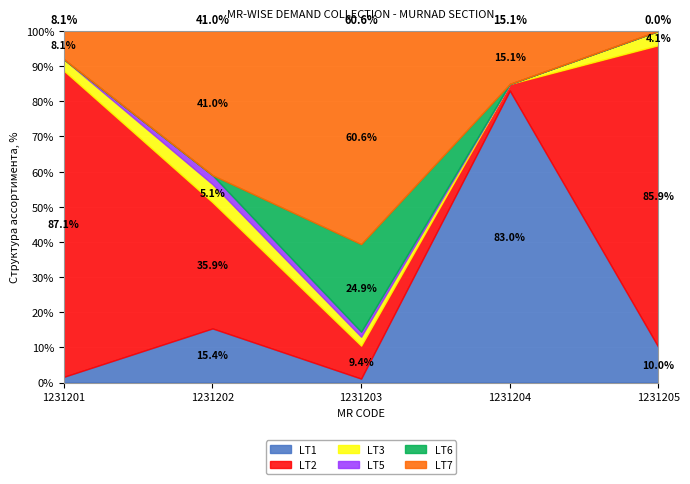

How many lines are shown in the chart?

6